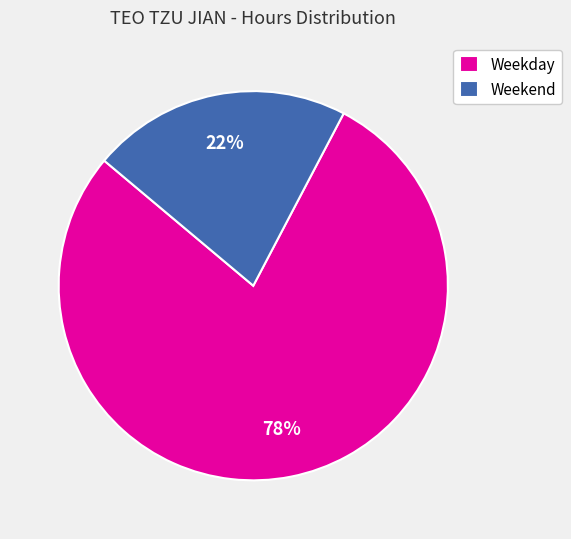

To the nearest percent, what portion does Weekday represent?

78%